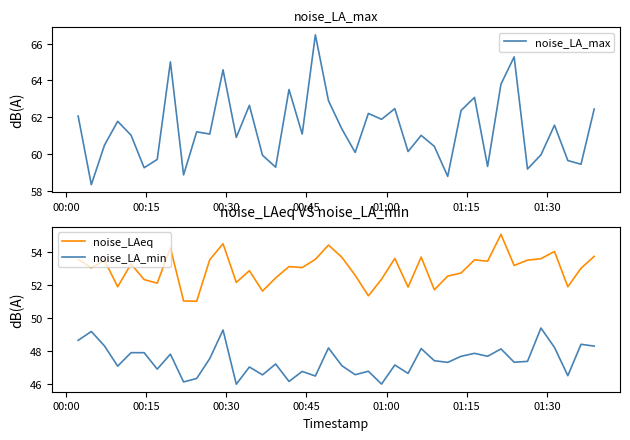

True or false: noise_LA_max and noise_LA_min intersect in this chart.

False